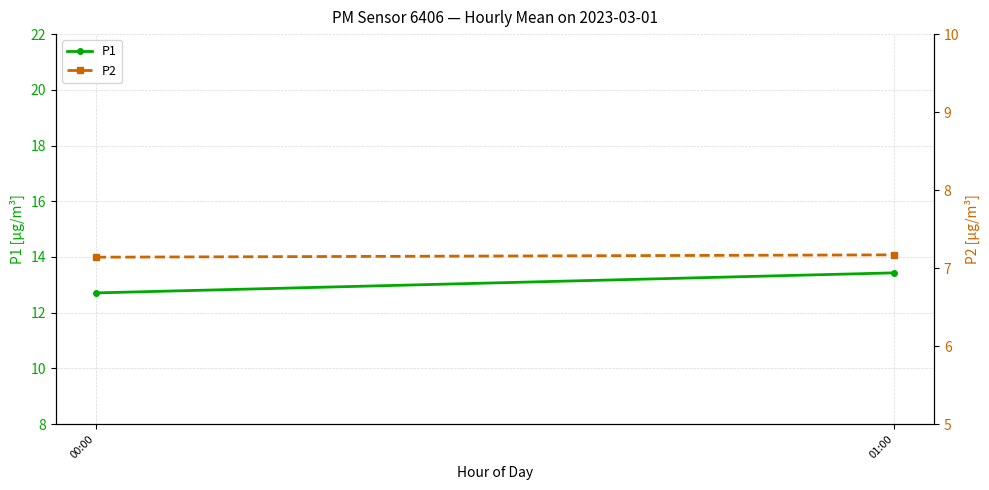

What is the average value of the P2 series?

7.2